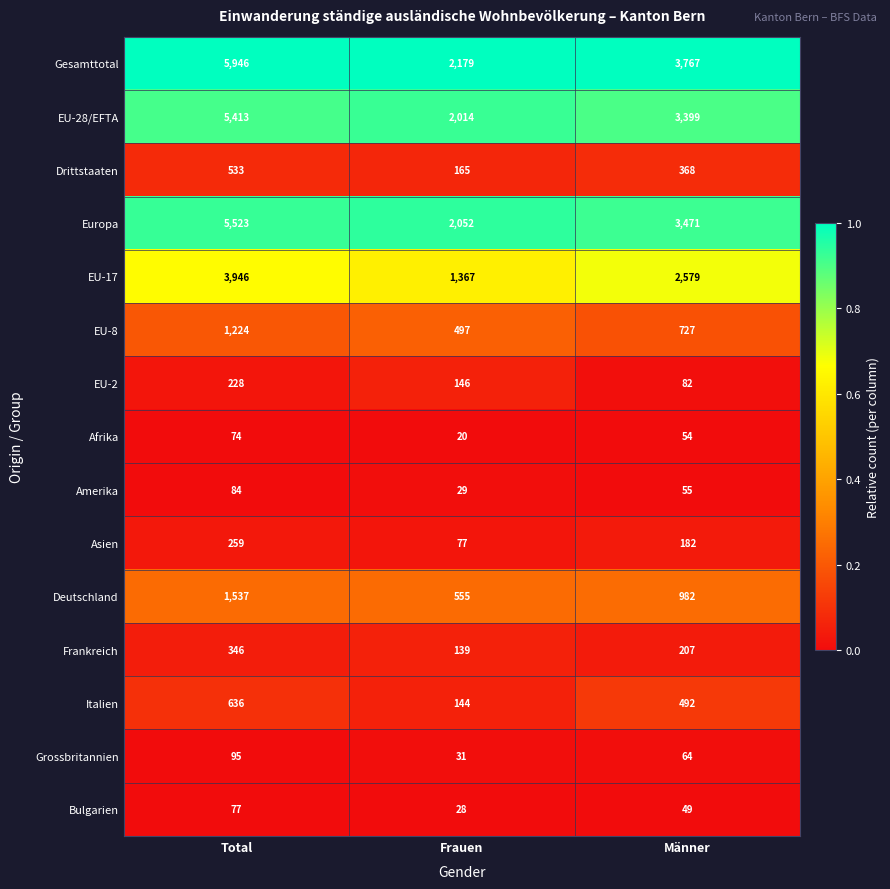

Read the Frankreich value at Männer, to the nearest 5.

205